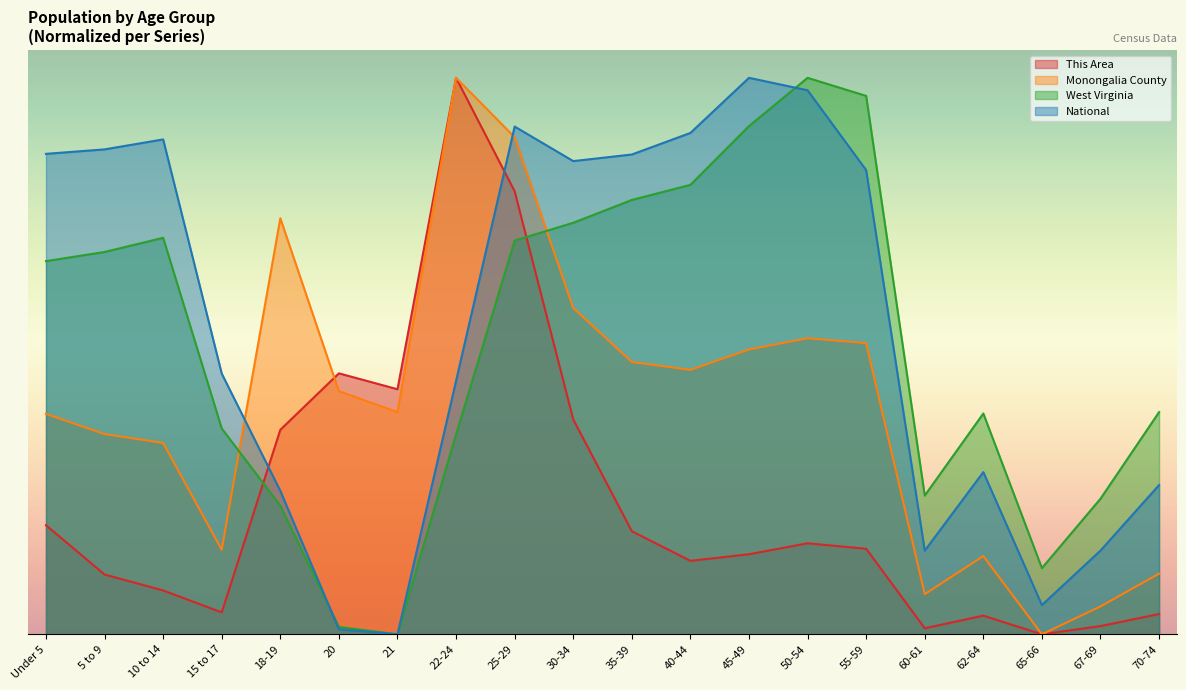

How many intersections are there between National and This Area?

2